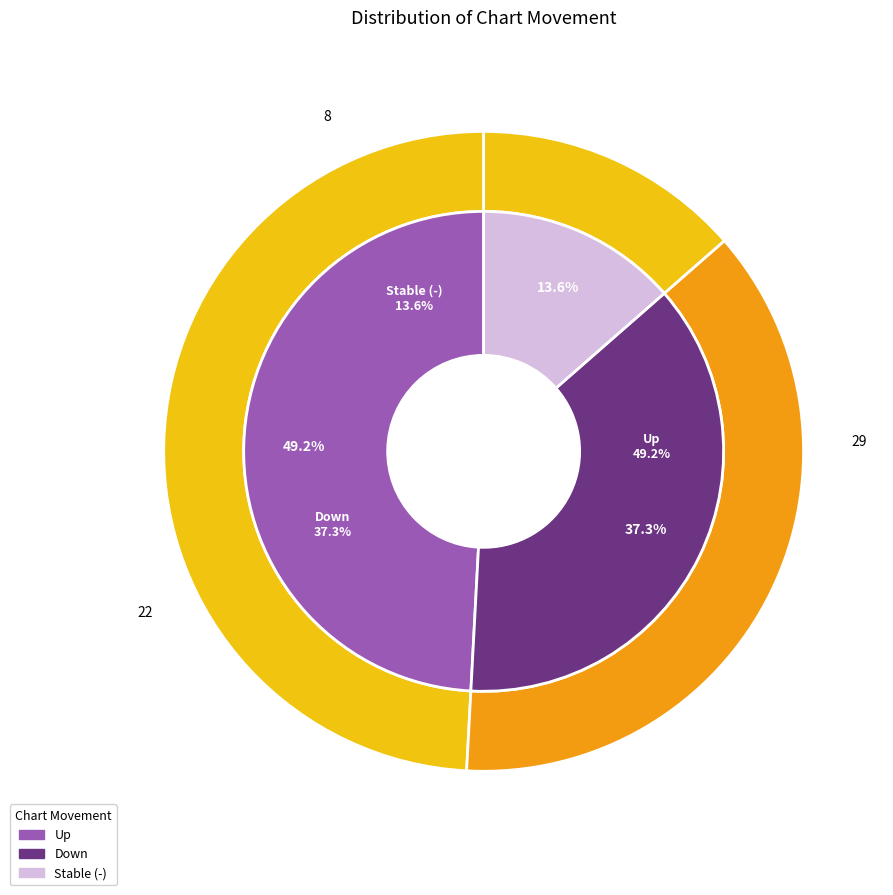

How much of the chart is everything except 1?

62.7%